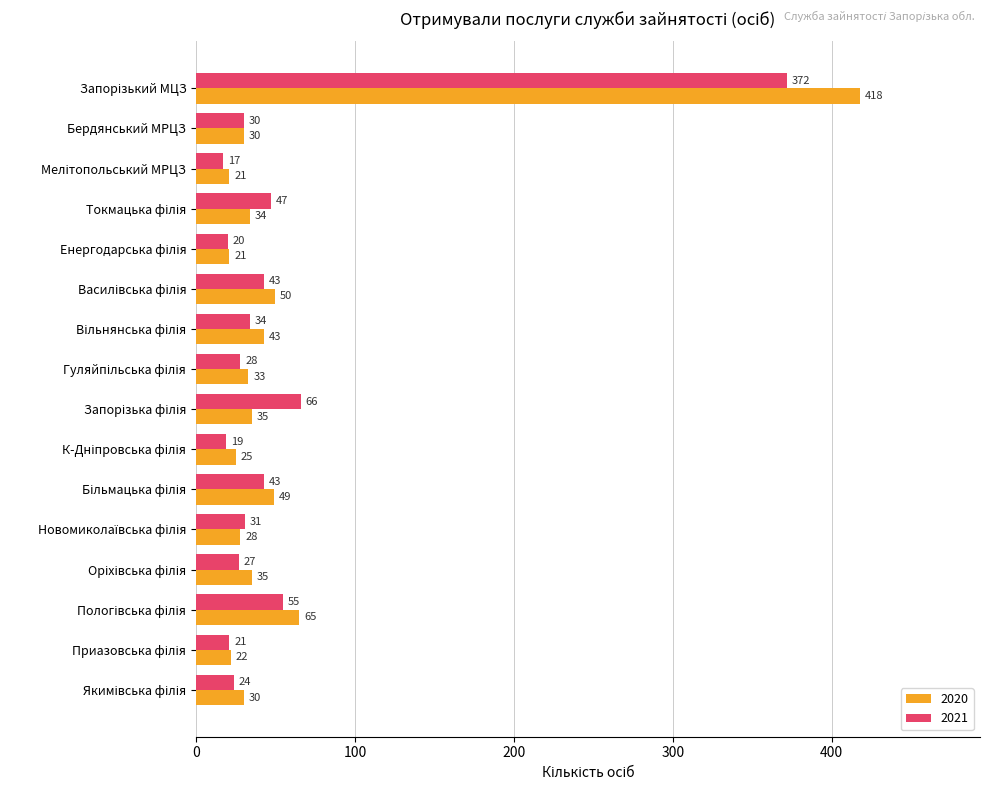

Which series has the widest spread of values?

2020